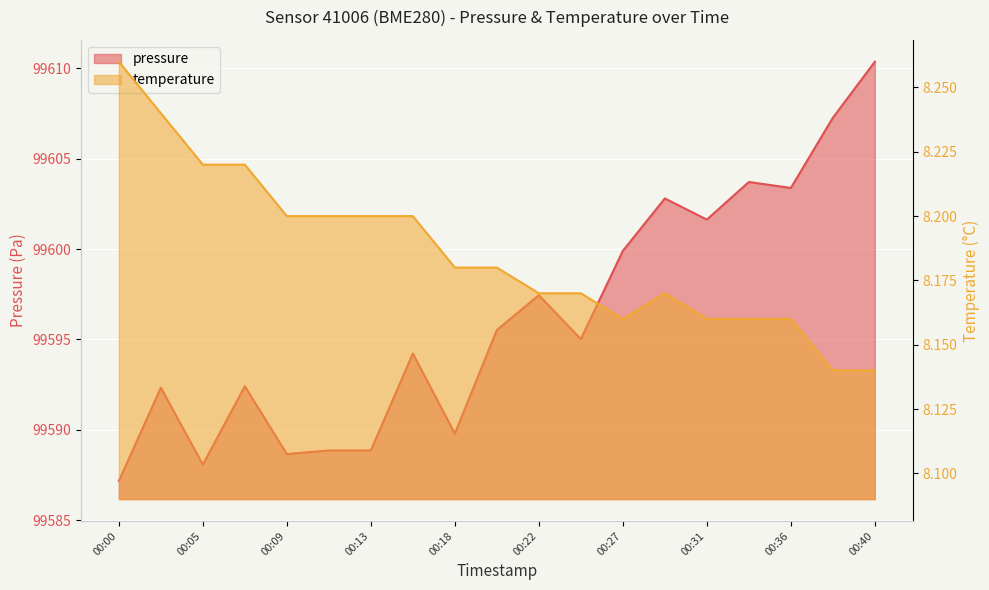

Reading left to right, transcribe all the data shown in this chart.

pressure: 00:00=99587.2	00:02=99592.3	00:05=99588.1	00:07=99592.4	00:09=99588.7	00:11=99588.9	00:13=99588.9	00:16=99594.2	00:18=99589.8	00:20=99595.5	00:22=99597.4	00:25=99595.0	00:27=99599.9	00:29=99602.8	00:31=99601.6	00:33=99603.7	00:36=99603.4	00:38=99607.3	00:40=99610.4
temperature: 00:00=8.3	00:02=8.2	00:05=8.2	00:07=8.2	00:09=8.2	00:11=8.2	00:13=8.2	00:16=8.2	00:18=8.2	00:20=8.2	00:22=8.2	00:25=8.2	00:27=8.2	00:29=8.2	00:31=8.2	00:33=8.2	00:36=8.2	00:38=8.1	00:40=8.1